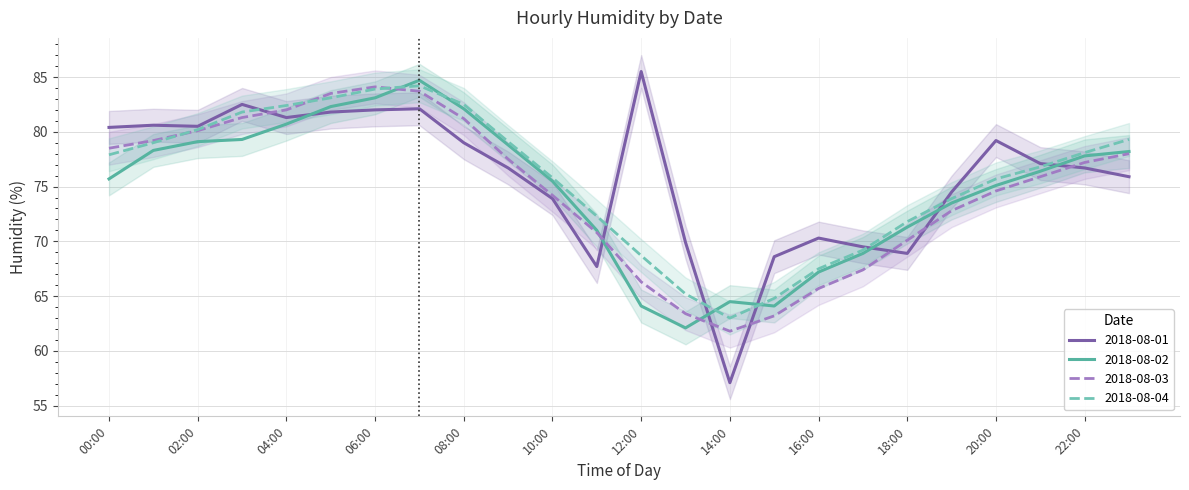

How many categories are shown in the chart?

24